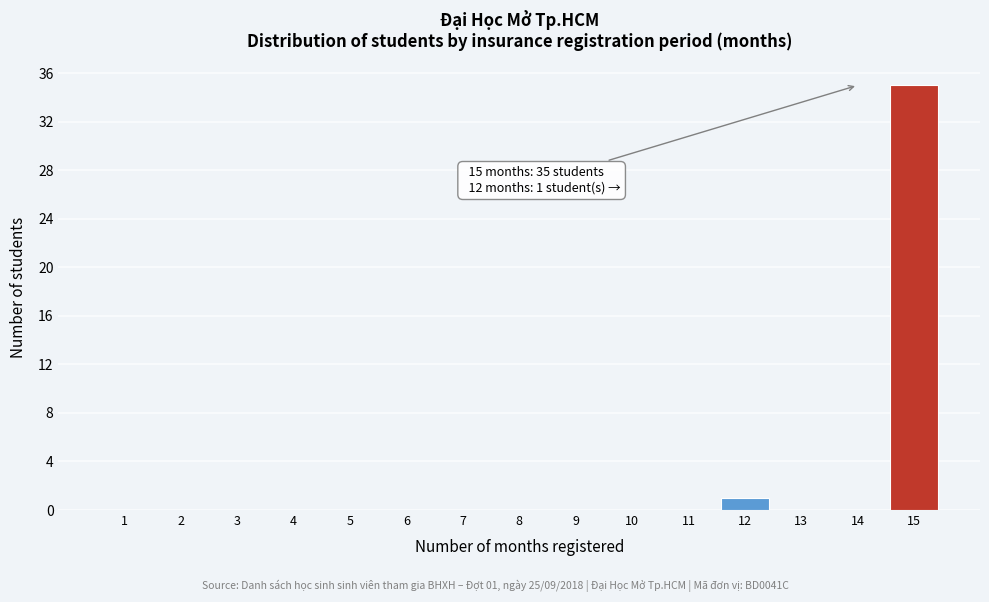

Reading left to right, list all the values displayed in this chart.

1=0	2=0	3=0	4=0	5=0	6=0	7=0	8=0	9=0	10=0	11=0	12=1	13=0	14=0	15=35